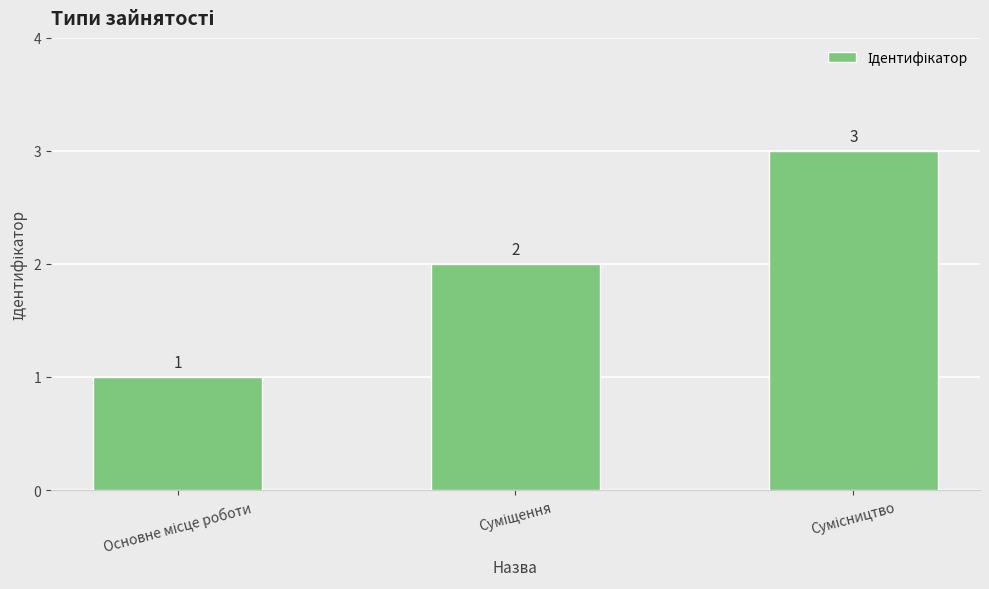

What is the difference between the maximum and minimum values?

2